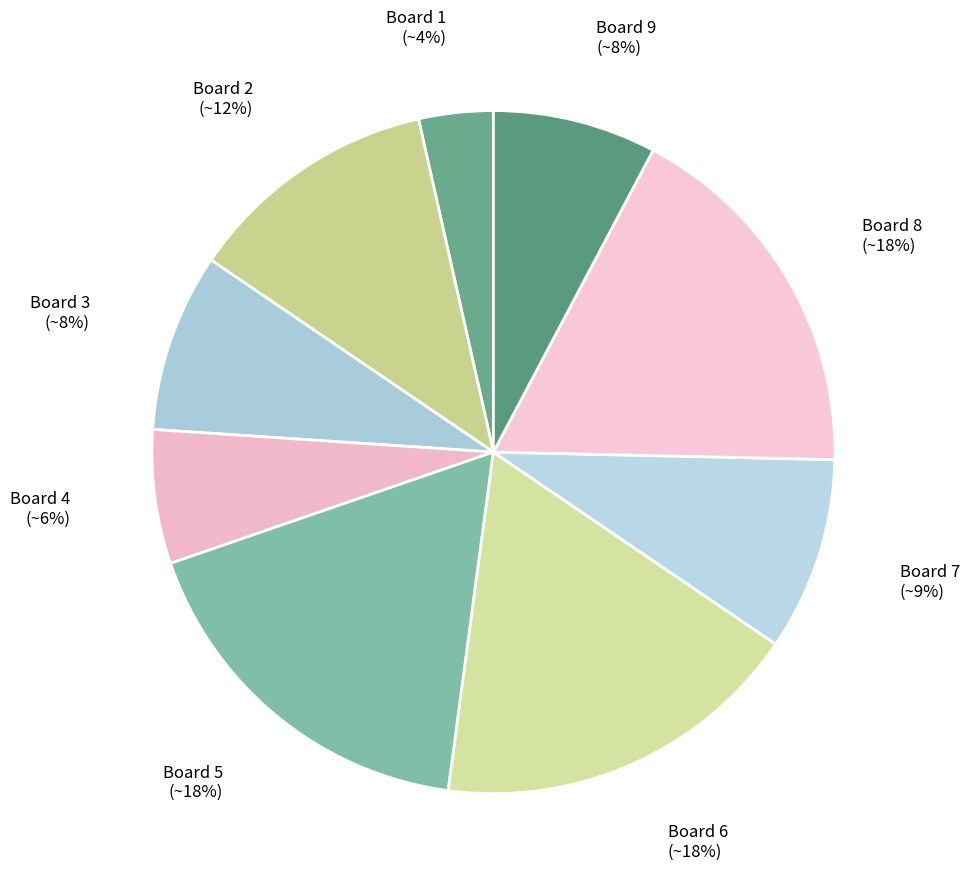

How many segments does this pie chart have?

9